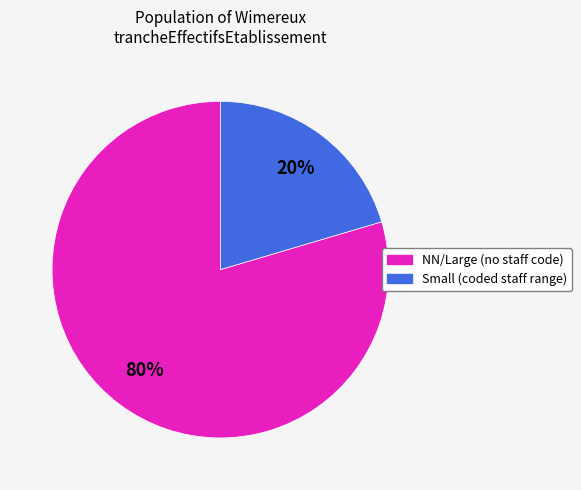

Does any single category account for the majority?

Yes